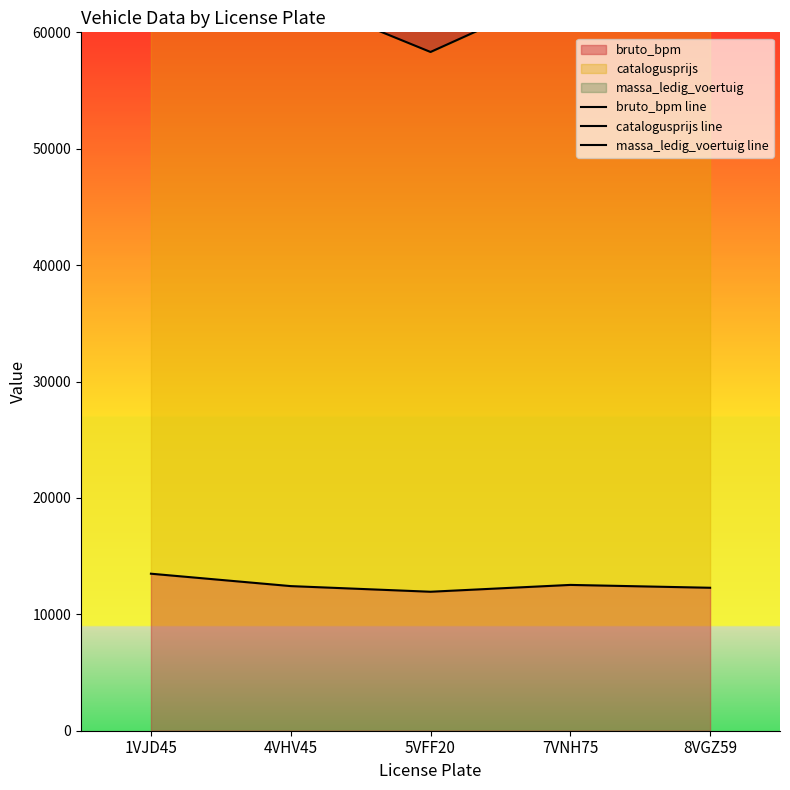

What value does the bruto_bpm line series have at 5VFF20, to the nearest 100?

11900